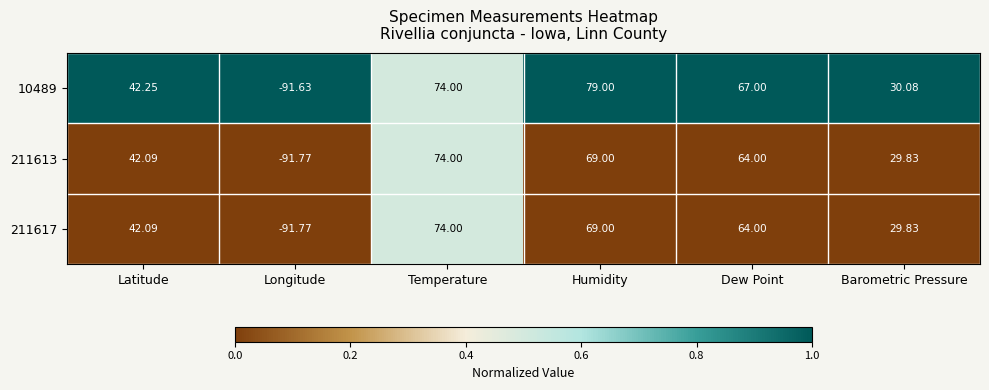

List the labels in order of 10489 value, smallest first.

Longitude, Barometric Pressure, Latitude, Dew Point, Temperature, Humidity